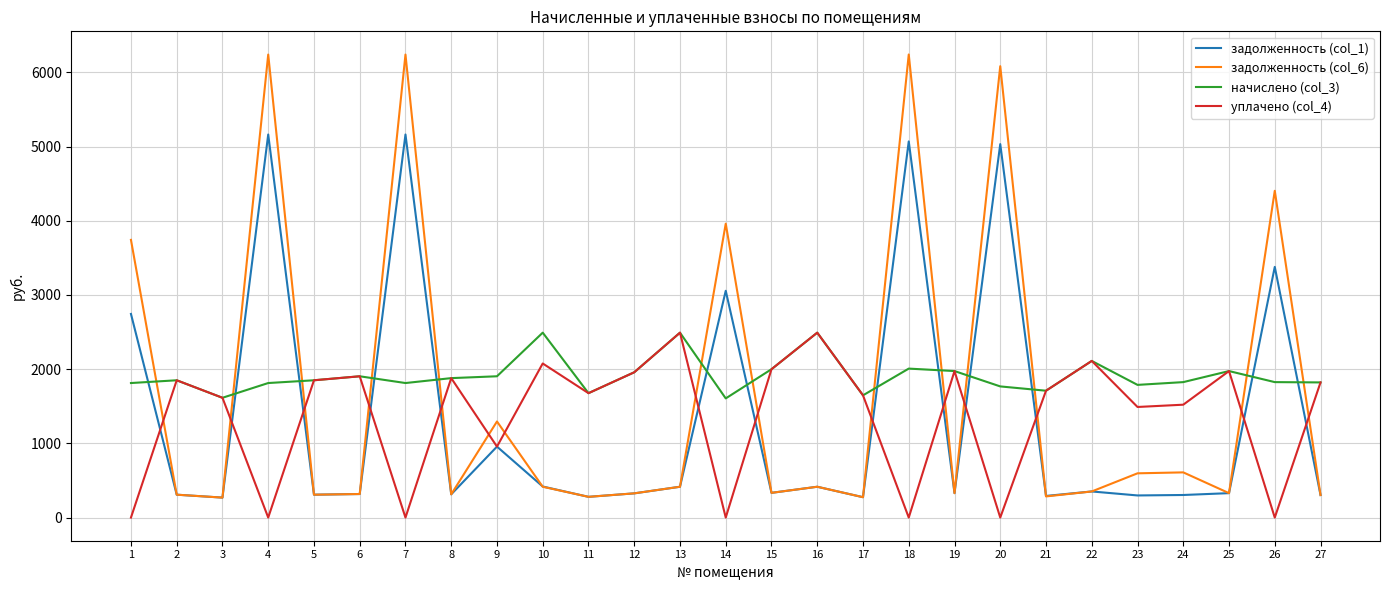

What is the total value across all series at 24?

4260.6